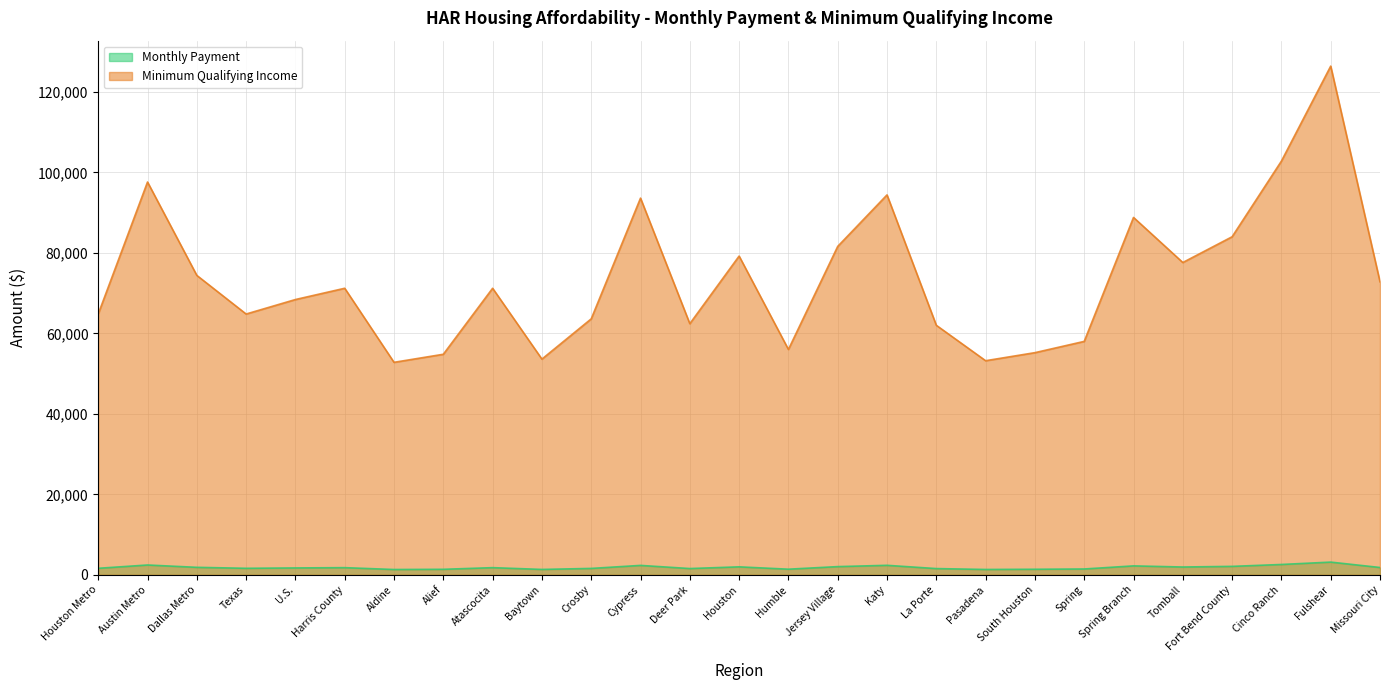

The value of Minimum Qualifying Income at South Houston is 20867. True or false?

False